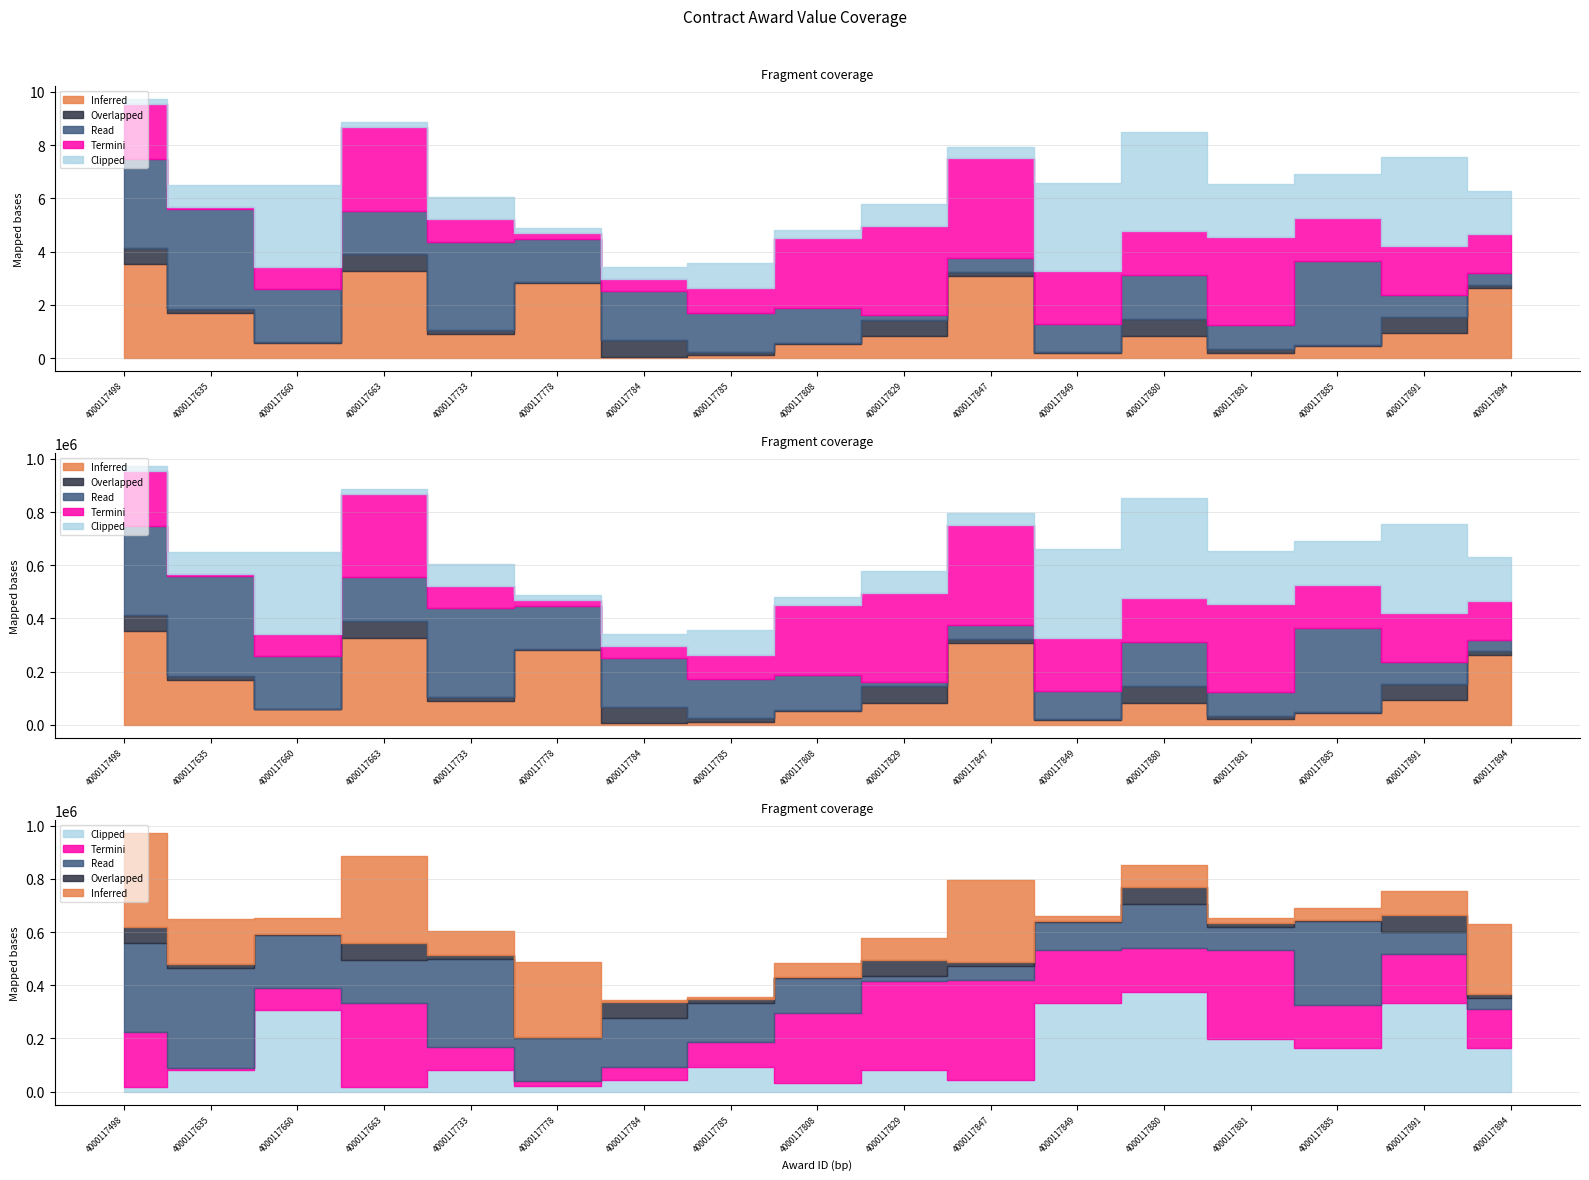

Which series has the largest total across all categories?

Termini